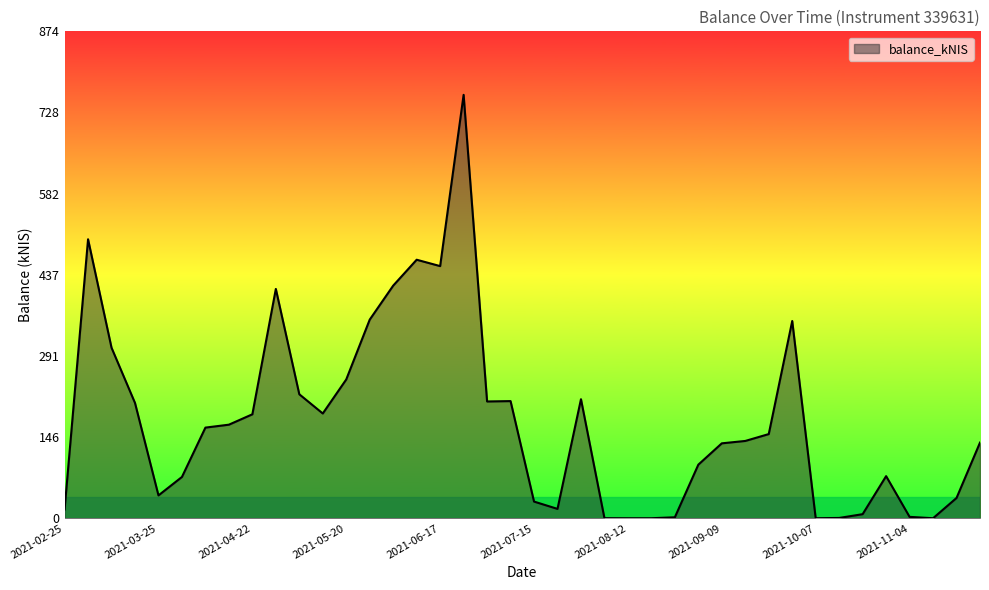

What is the difference between the maximum and minimum values?

759.7